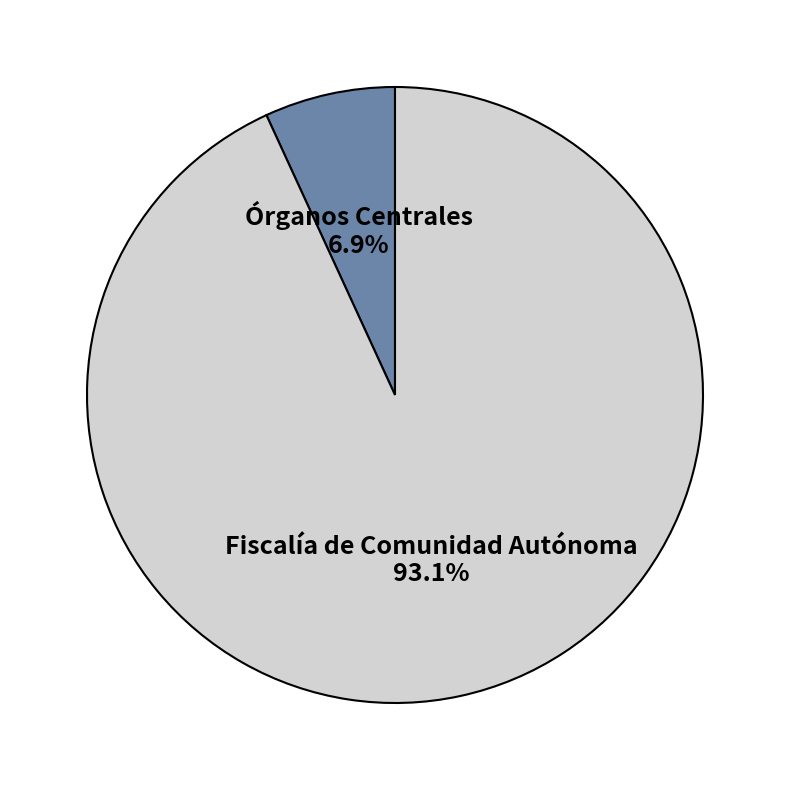

Approximately how many times larger is the value at Órganos Centrales compared to Fiscalía de Comunidad Autónoma?

0.1